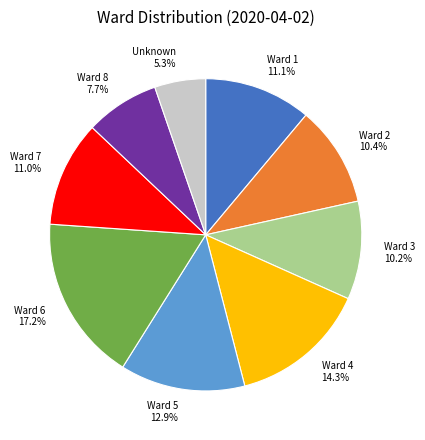

Count the number of slices in the pie.

9